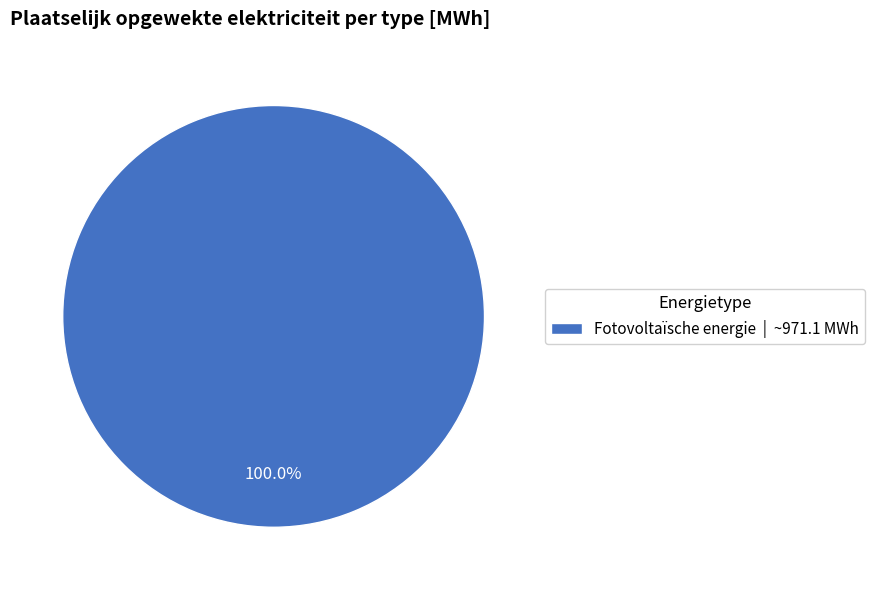

Is there any slice that represents more than half of the pie?

Yes